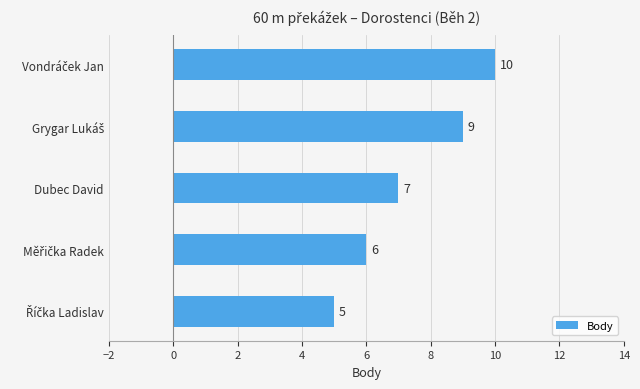

The value at Dubec David is 2. True or false?

False